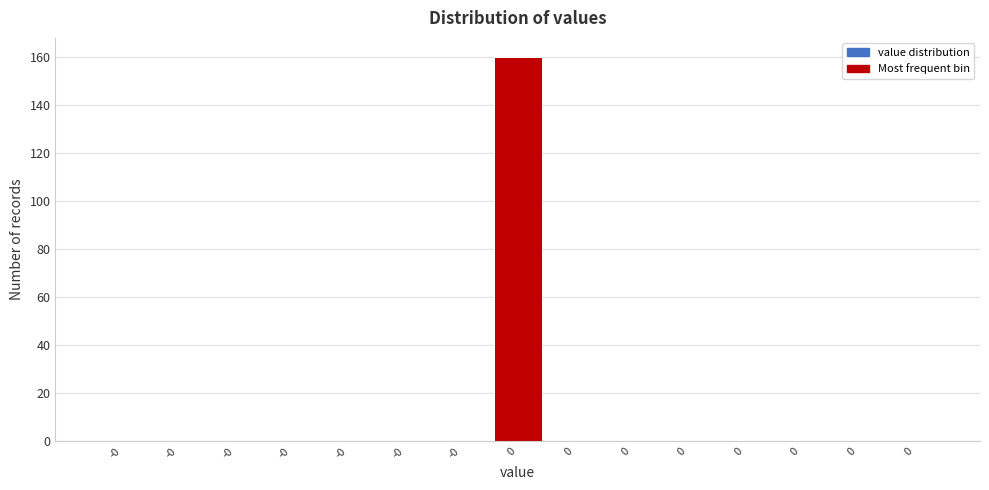

Are the bars horizontal?

No